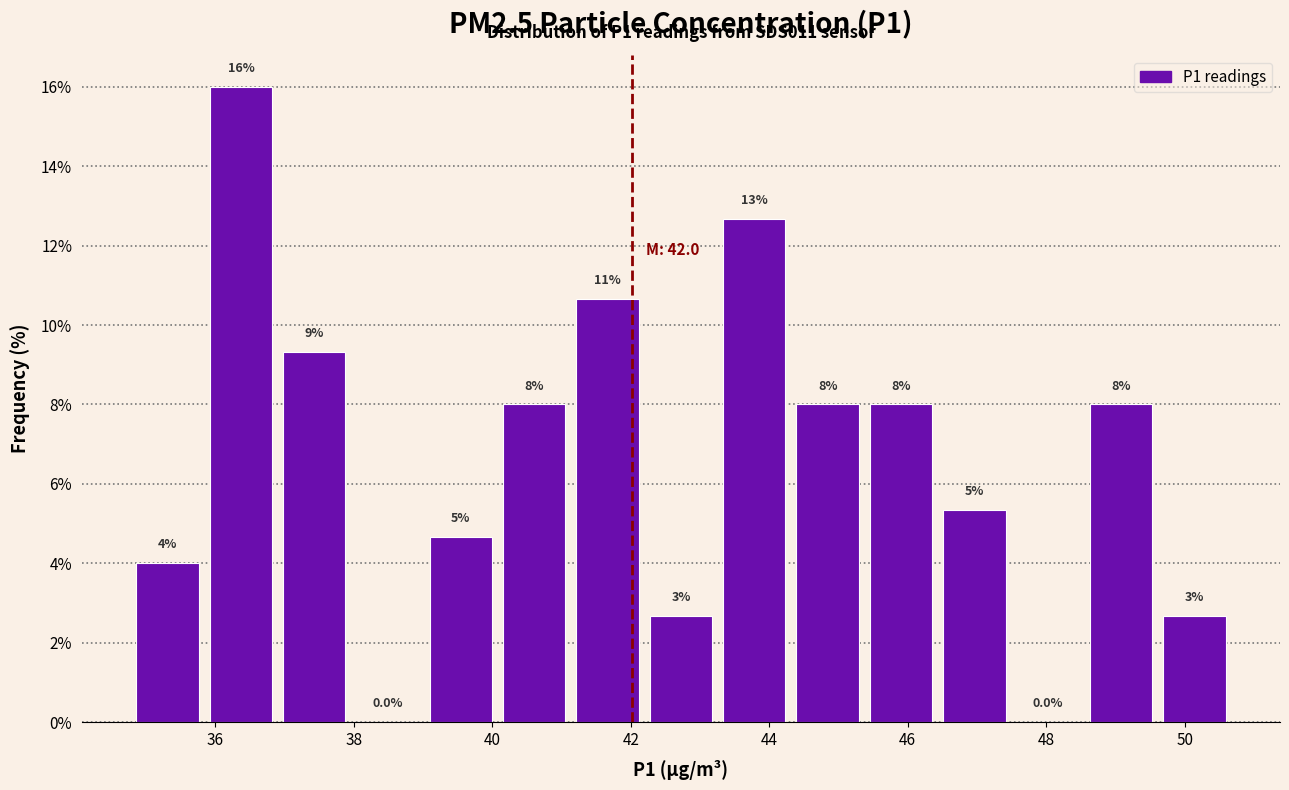

Over which range of the x-axis is the bar tallest?

35.8 to 36.8